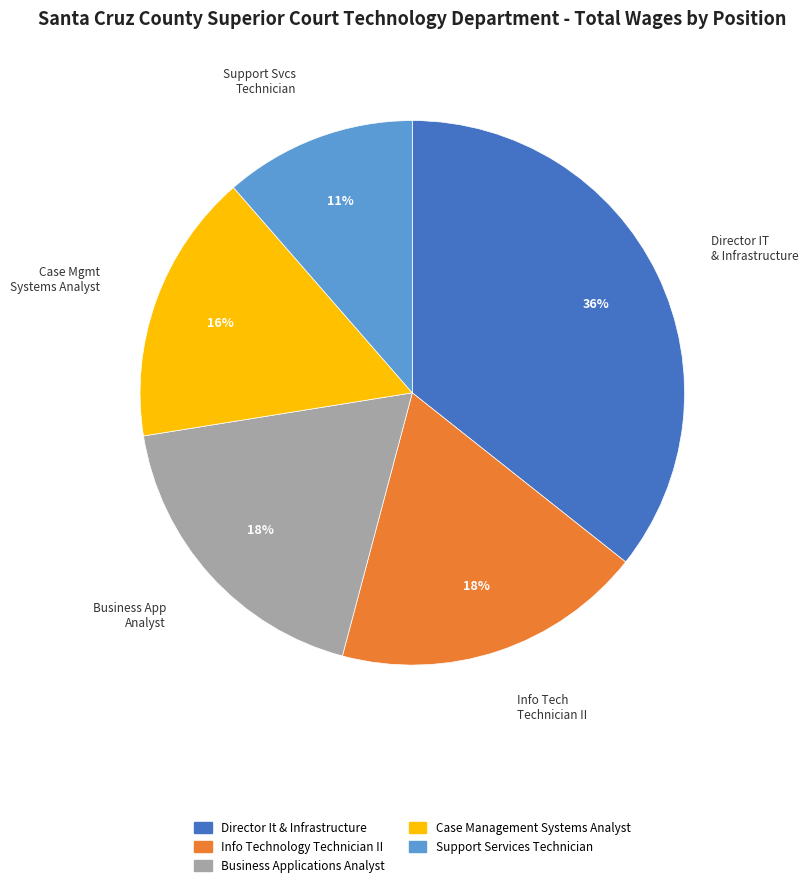

Do Case Management Systems Analyst and Business Applications Analyst together represent more than half of the pie?

No